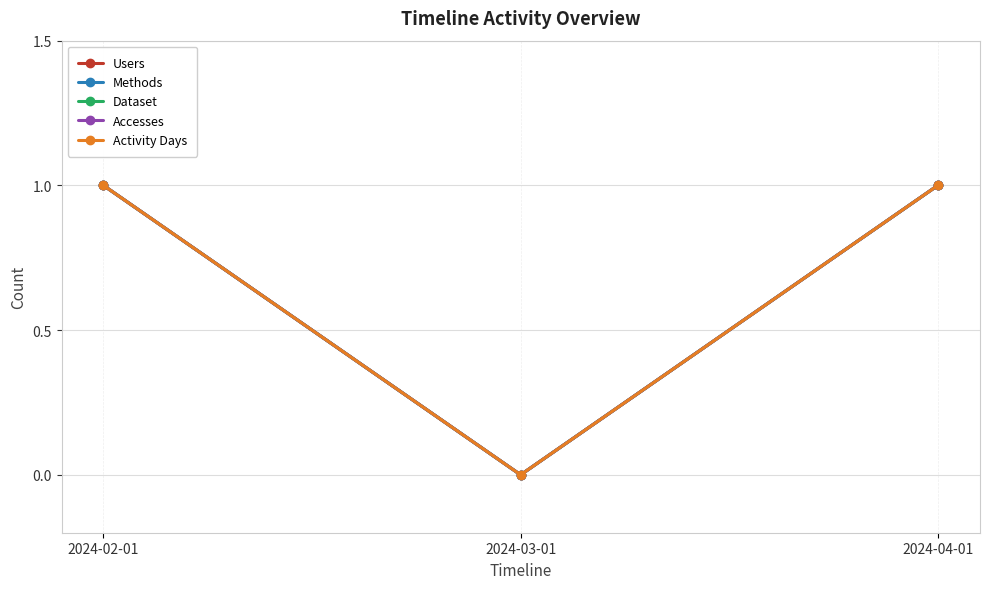

What is the label of the 2nd point from the right?

2024-03-01